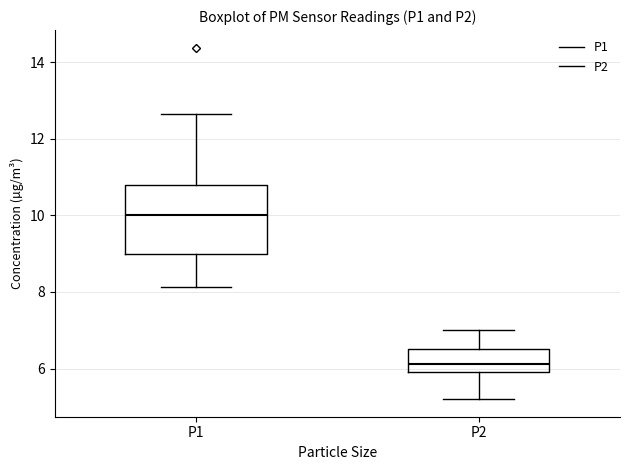

Reading left to right, read every box against the y-axis: the position of its median line, the range the box covers, and the ends of its whiskers. The values are not printed on the chart, so give them approximately, as read against the axis.

P1: median 10.0, box 9.0 to 10.8, whiskers 8.2 to 12.6
P2: median 6.2, box 6.0 to 6.6, whiskers 5.2 to 7.0